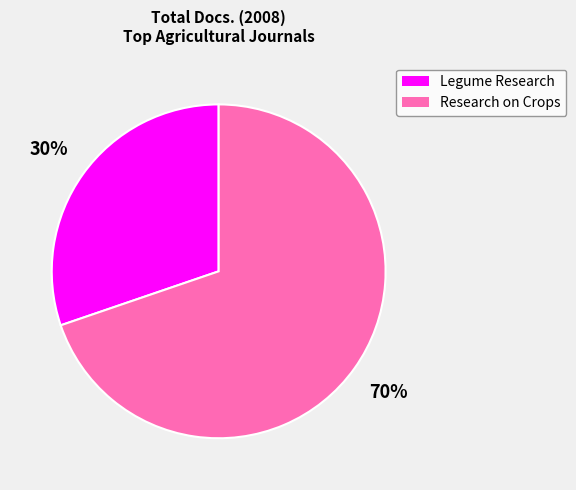

Combined, do Legume Research and Research on Crops account for over 50%?

Yes